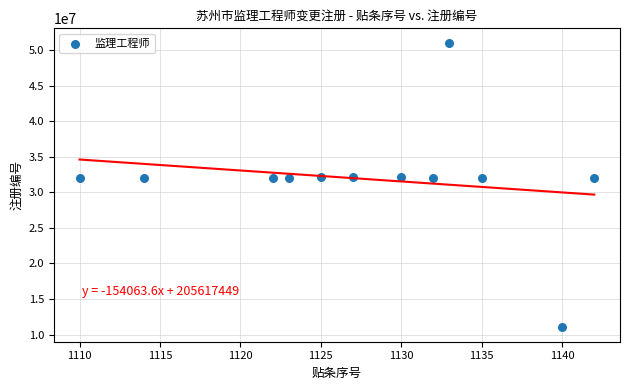

What is the average Y value?

31872242